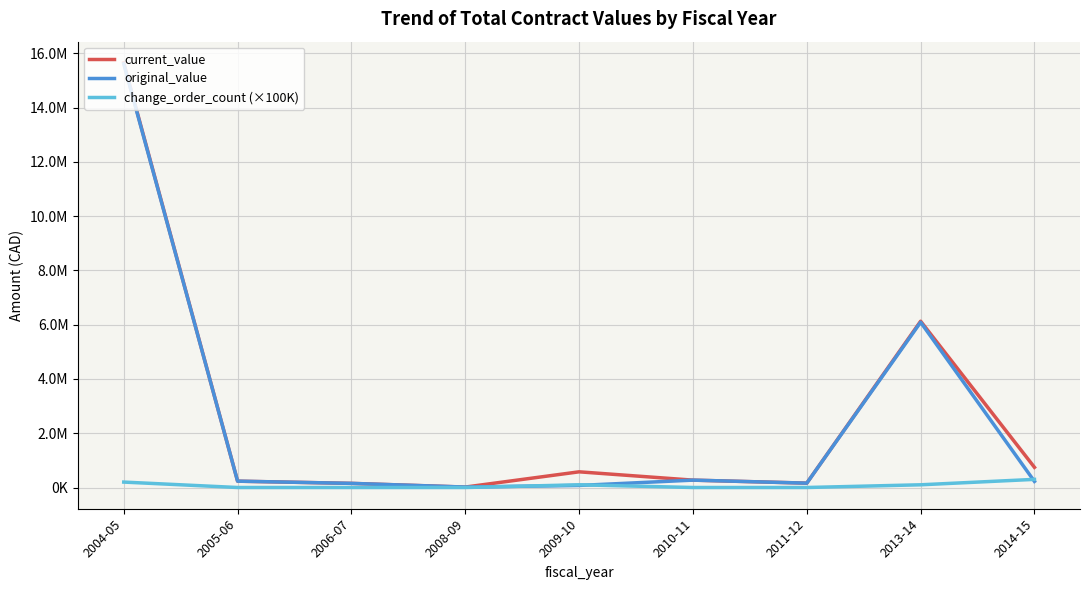

Is it true that current_value equals 1036648.6 at 2014-15?

False